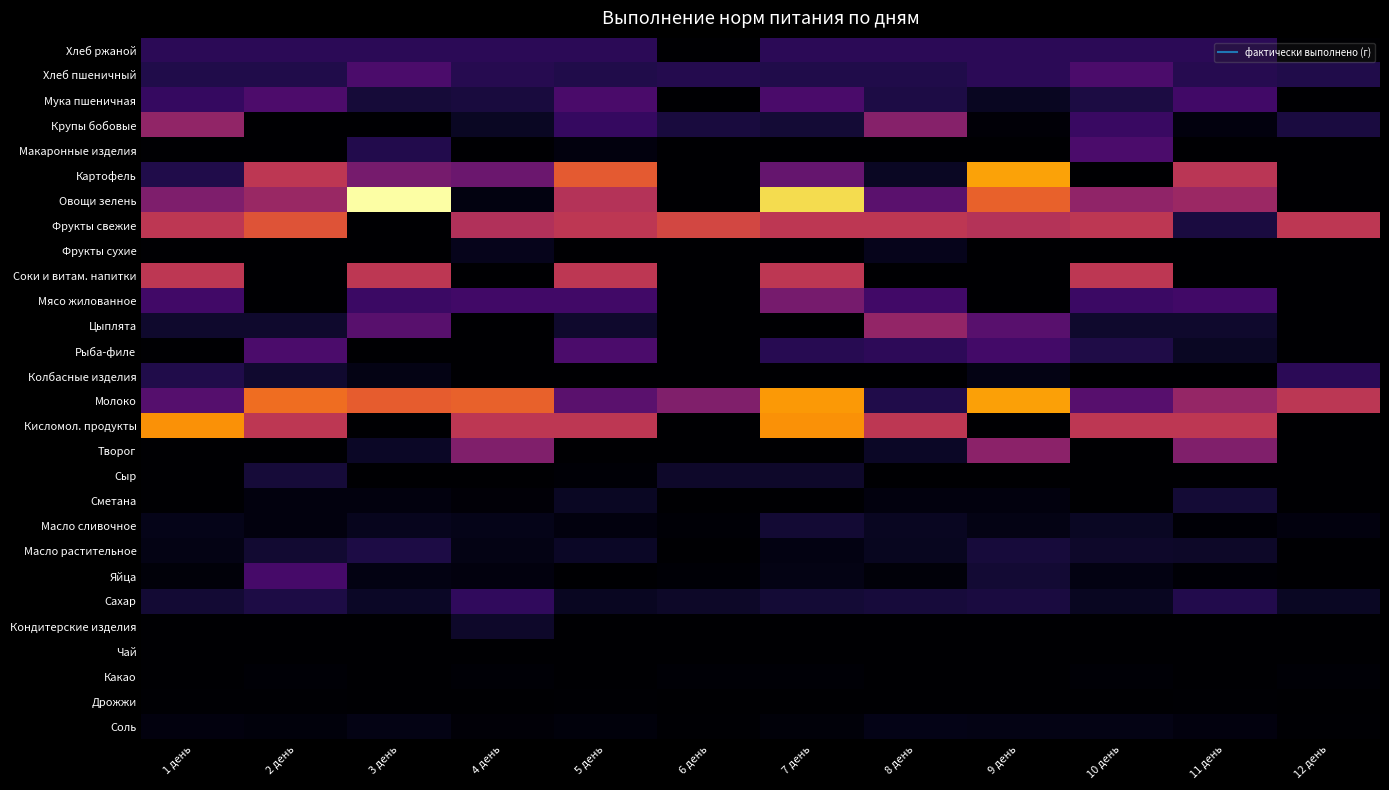

Rank the series at 7 день from lowest to highest value.

Макаронные изделия, Цыплята, Колбасные изделия, Творог, Сметана, Кондитерские изделия, Чай, Дрожжи, Фрукты сухие, Какао, Соль, Масло растительное, Яйца, Сыр, Масло сливочное, Сахар, Крупы бобовые, Хлеб пшеничный, Рыба-филе, Хлеб ржаной, Мука пшеничная, Картофель, Мясо жилованное, Фрукты свежие, Соки и витам. напитки, Кисломол. продукты, Молоко, Овощи зелень